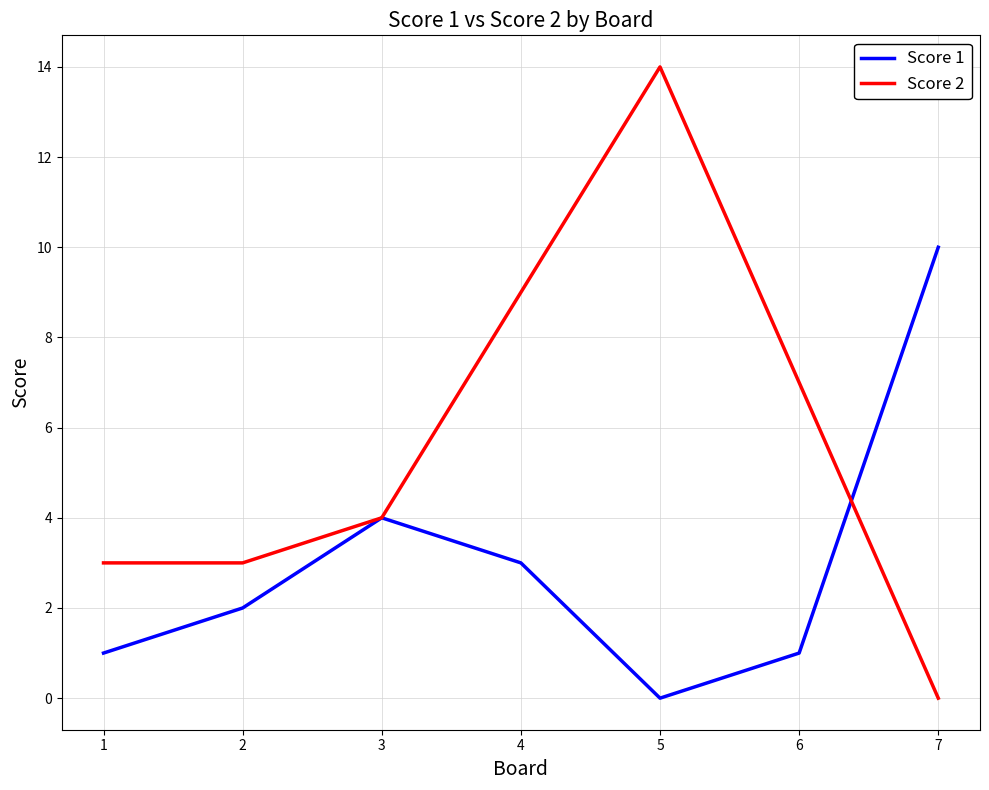

Reading left to right, transcribe all the data shown in this chart.

Score 1: 1	2	4	3	0	1	10
Score 2: 3	3	4	9	14	7	0